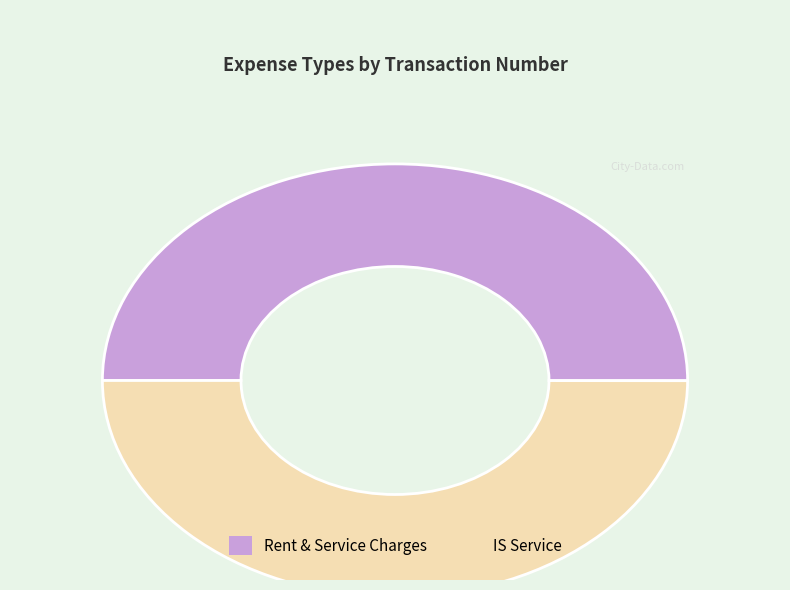

Is it true that Rent & Service Charges is 50% of the pie?

True